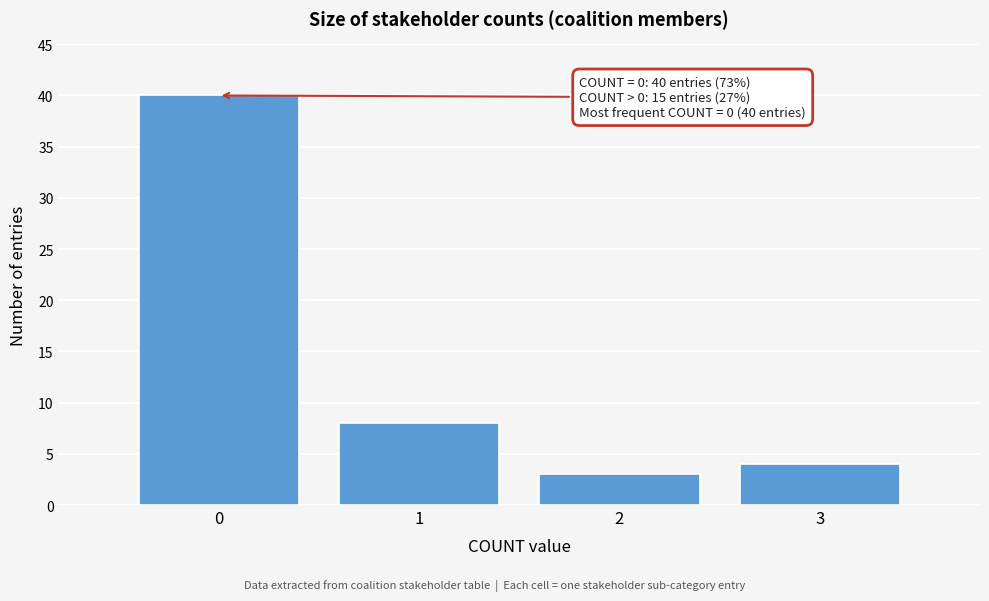

Reading right to left, transcribe all the data shown in this chart.

4	3	8	40